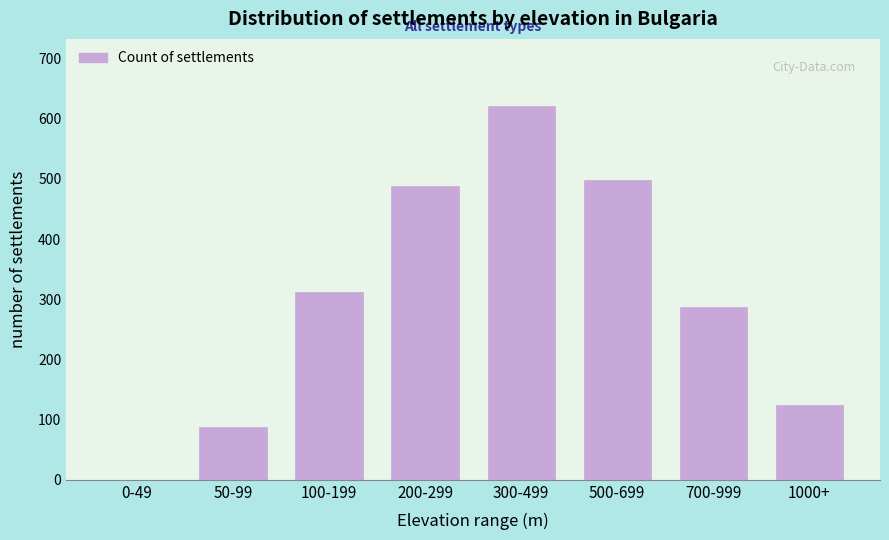

Reading left to right, extract all data points from this chart.

0-49=0	50-99=87	100-199=312	200-299=489	300-499=621	500-699=498	700-999=287	1000+=124